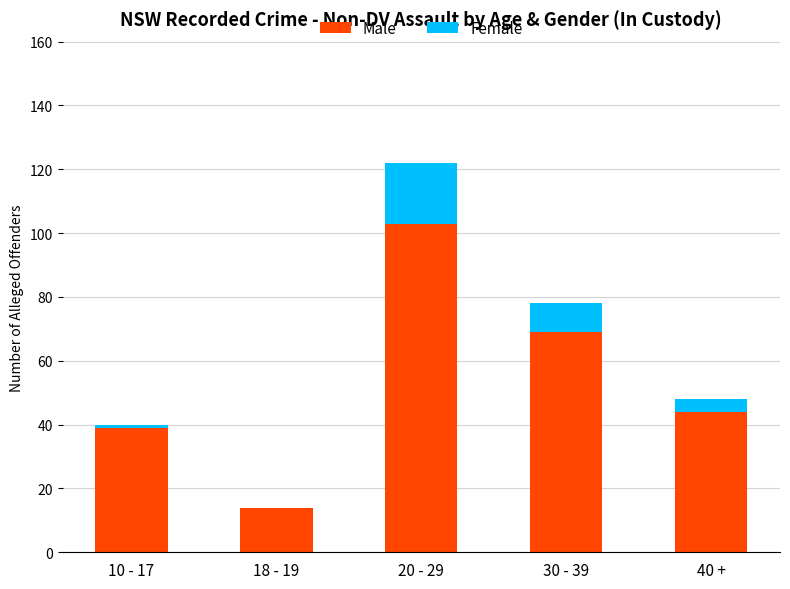

At which category is the sum across all series the highest?

20 - 29